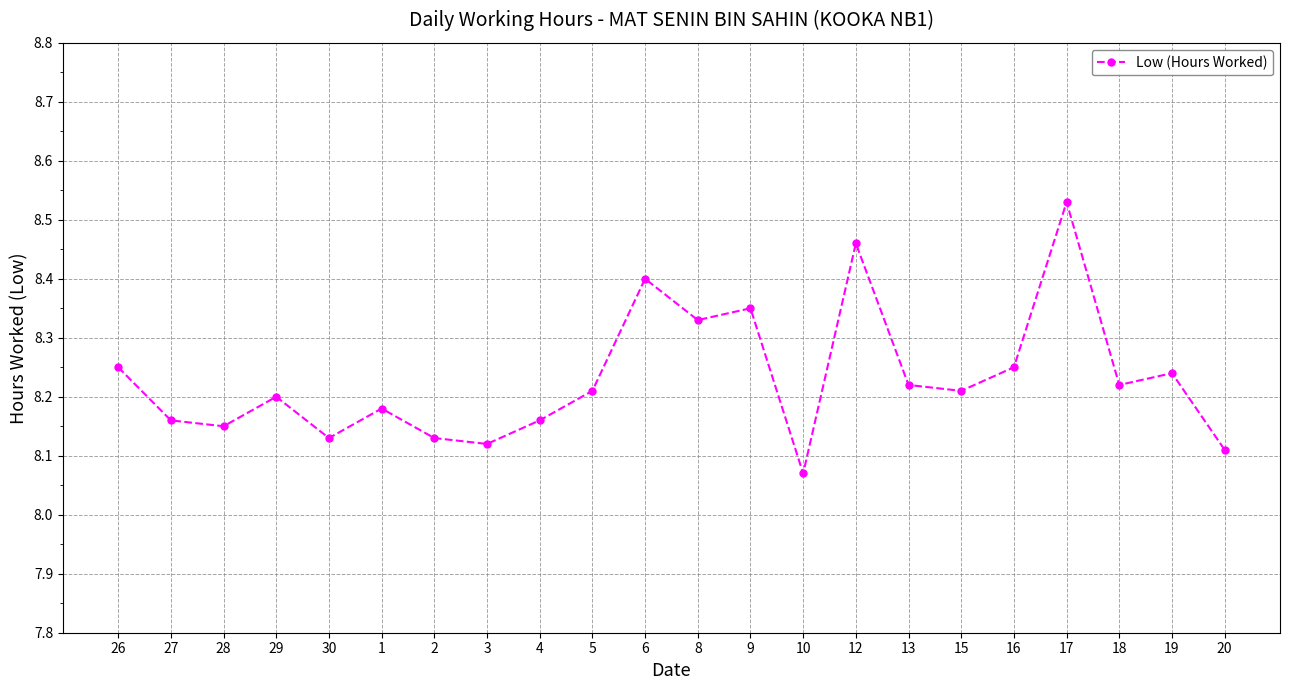

Which category has the highest value across all series?

17